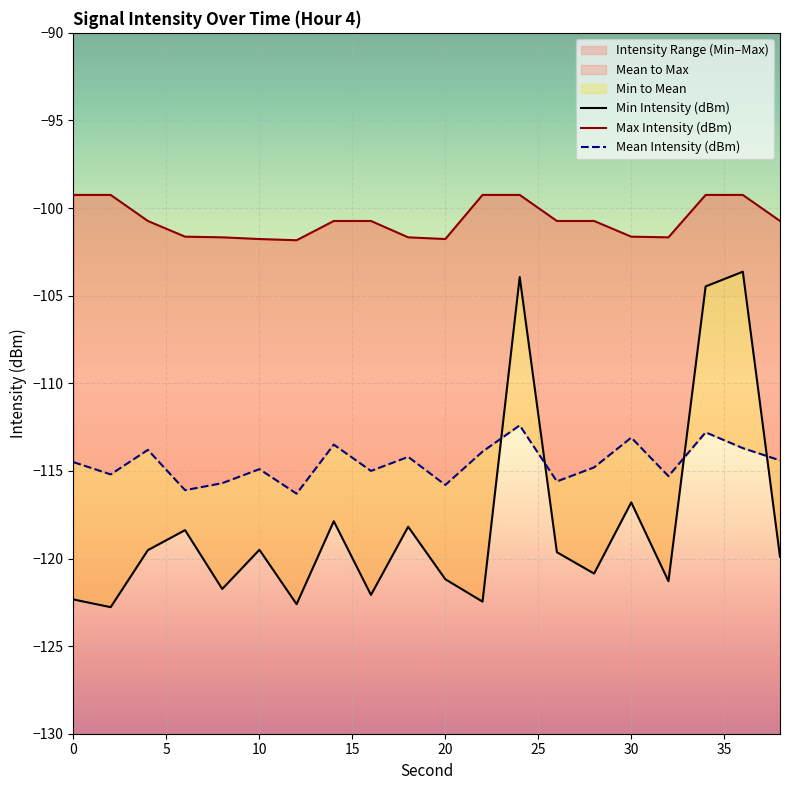

Which series has the largest total across all categories?

Max Intensity (dBm)